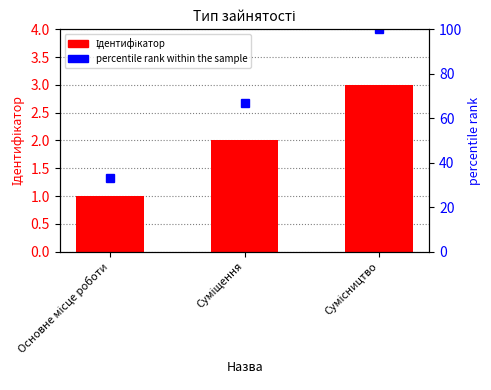

Reading left to right, list all the values displayed in this chart.

Ідентифікатор: Основне місце роботи=1	Суміщення=2	Сумісництво=3
percentile rank within the sample: Основне місце роботи=33	Суміщення=67	Сумісництво=100